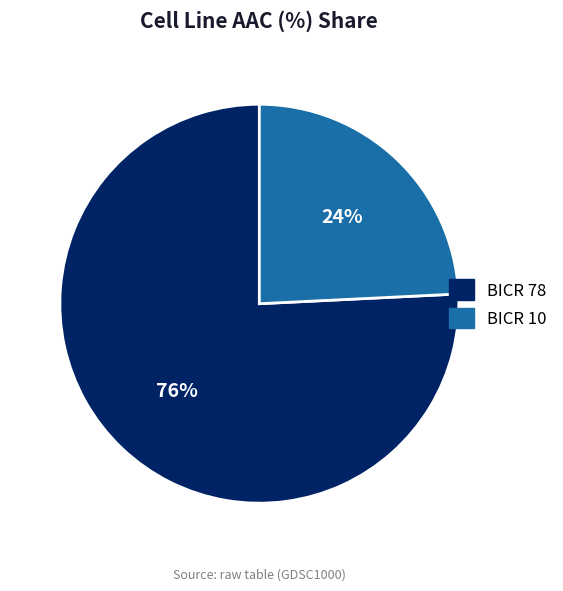

To the nearest percent, what is the average slice percentage?

50%